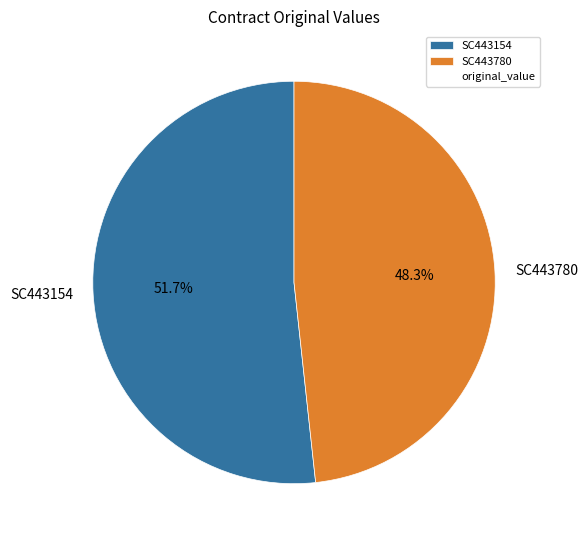

How many slices are in this pie chart?

2